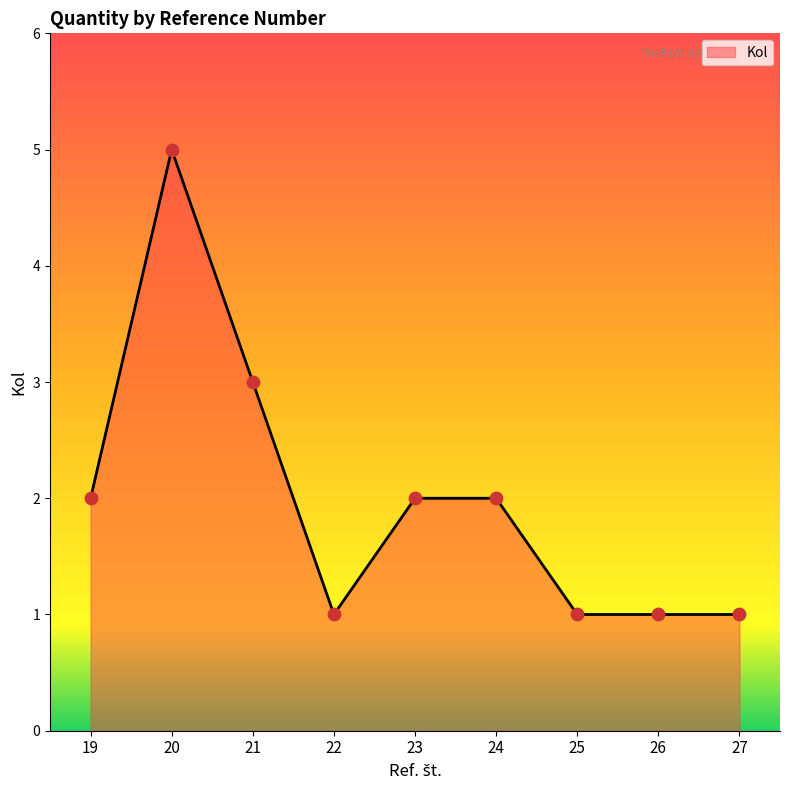

What is the ratio of the value at 26 to the value at 21?

0.3